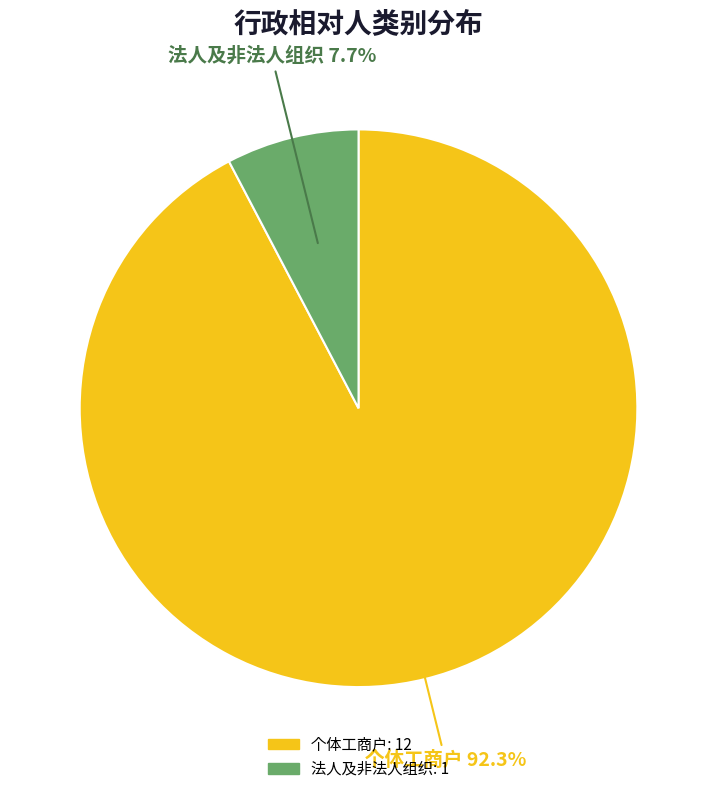

Is it true that 个体工商户 is 92% of the pie?

True